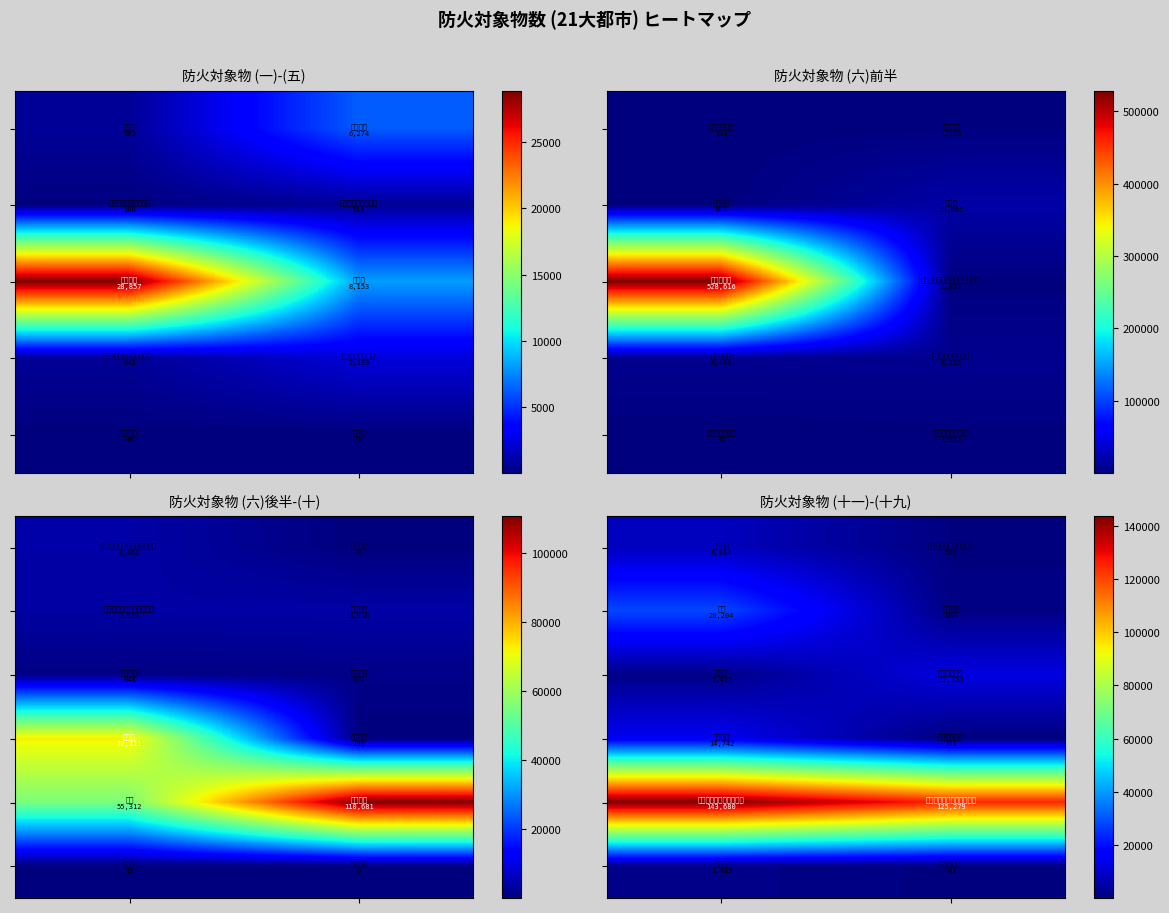

How many series are shown in this chart?

6